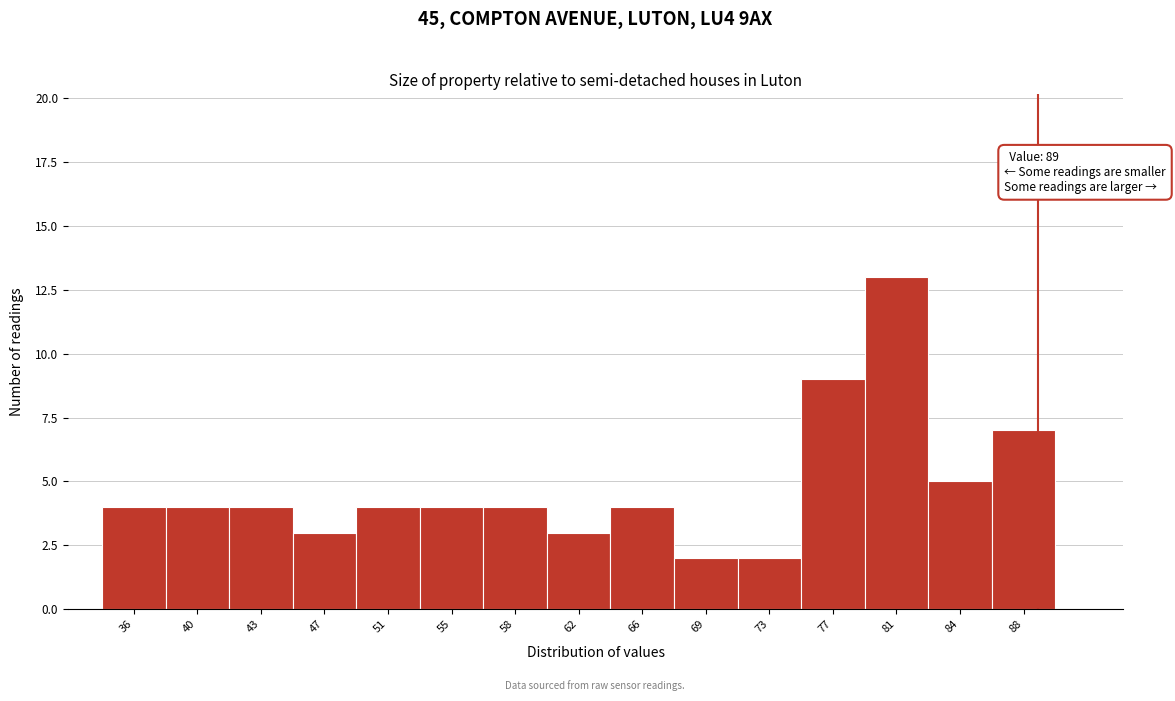

Which range on the x-axis has the tallest bar?

79.0 to 82.5